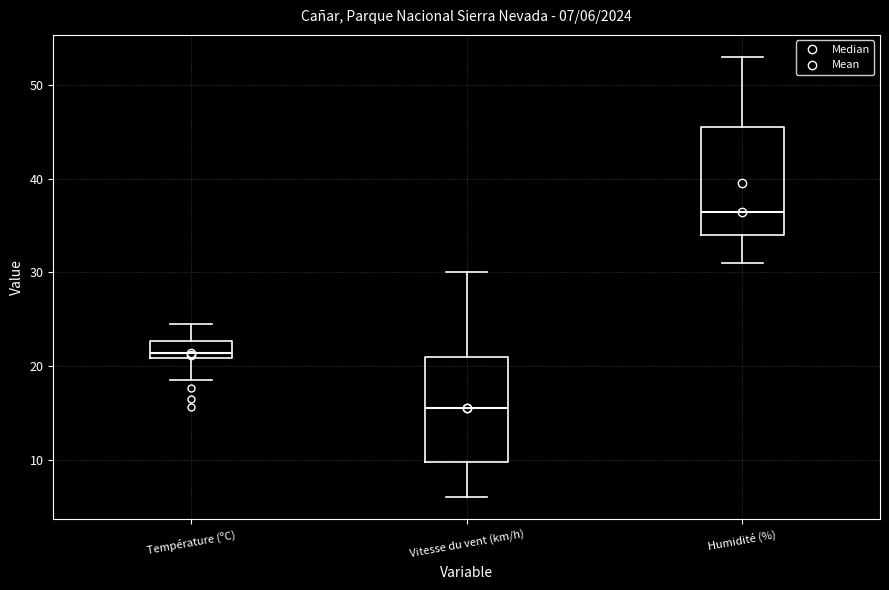

Which box's median line is the highest?

Humidité (%)